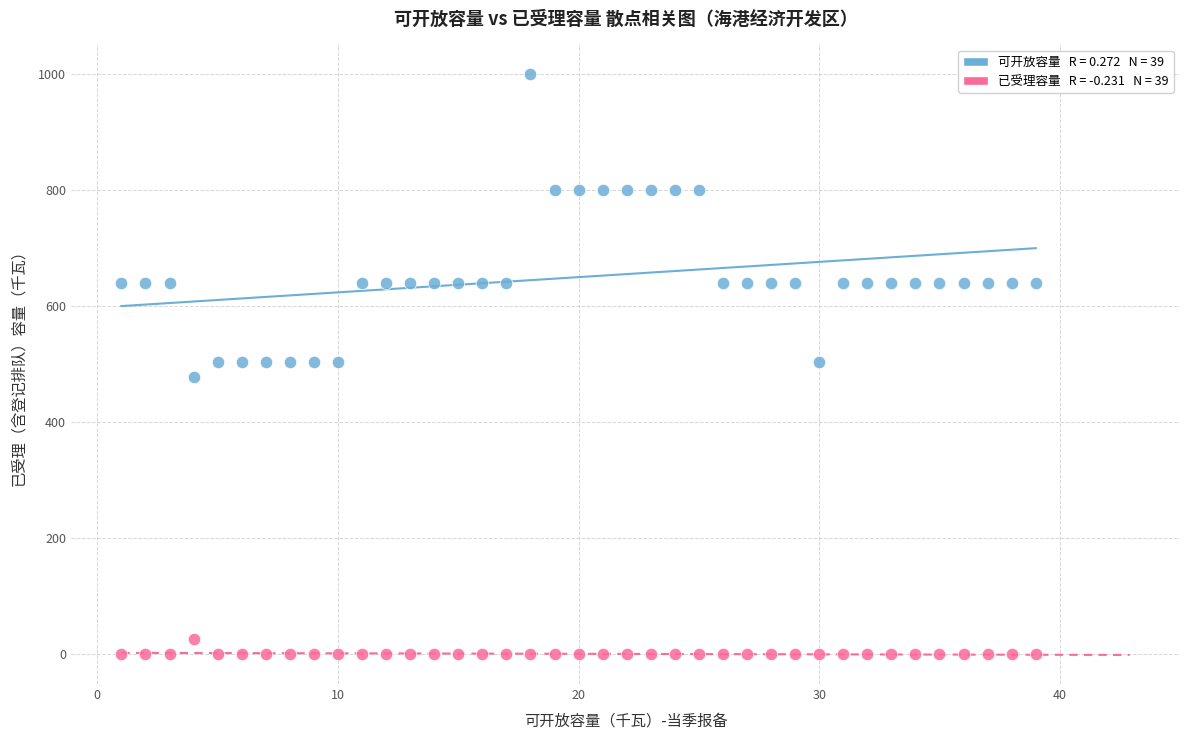

Across all data points, what is the range of X values (max minus min)?

38.0